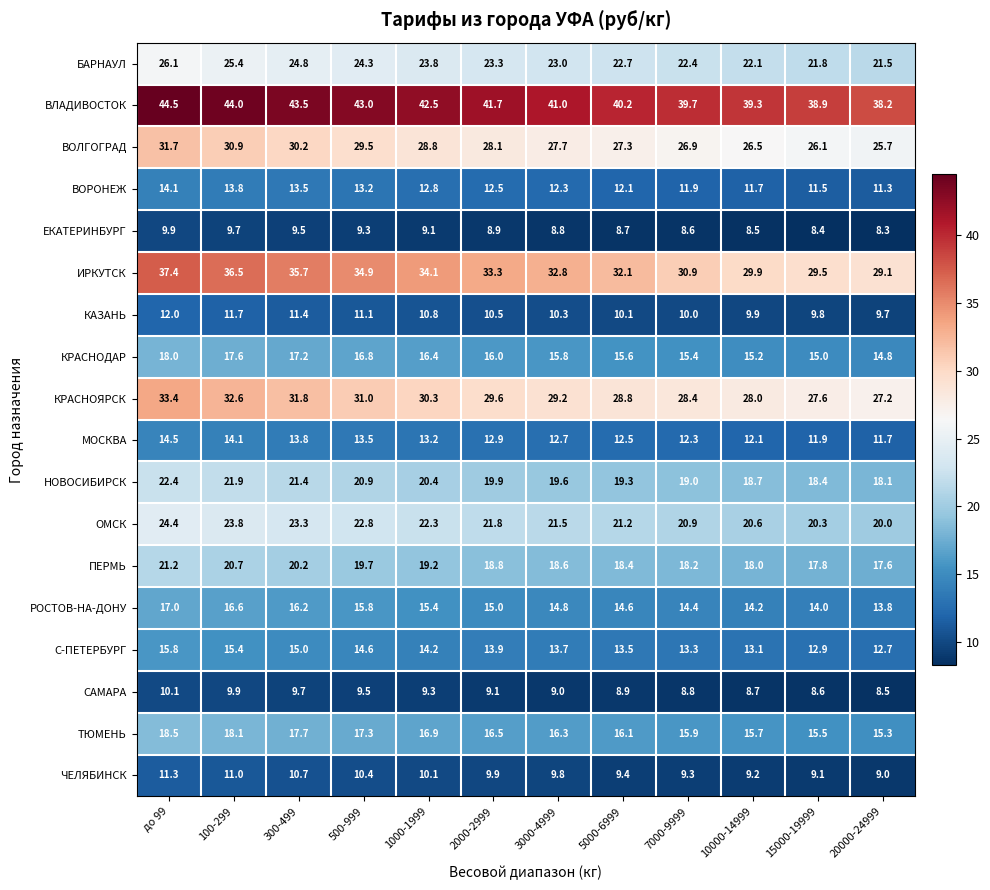

Which series has the widest spread of values?

ИРКУТСК